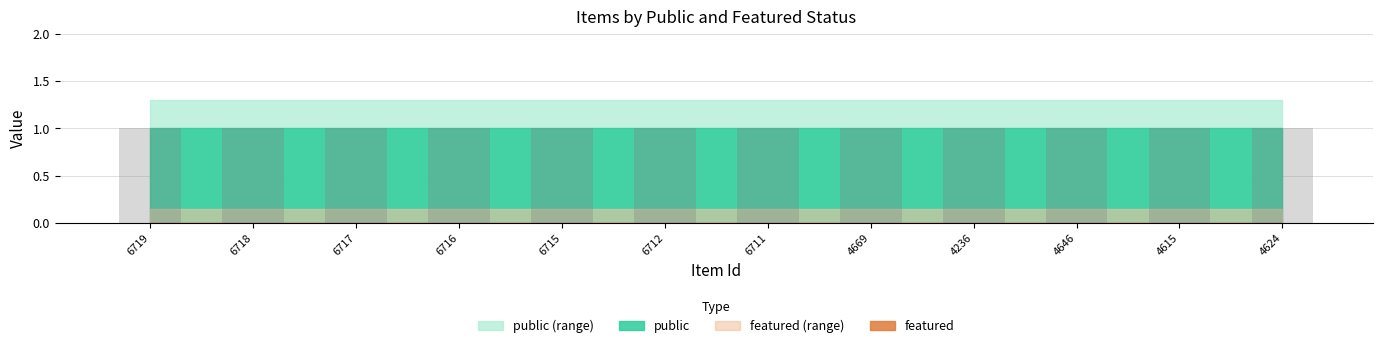

List the series in order of their peak value, highest first.

public, featured